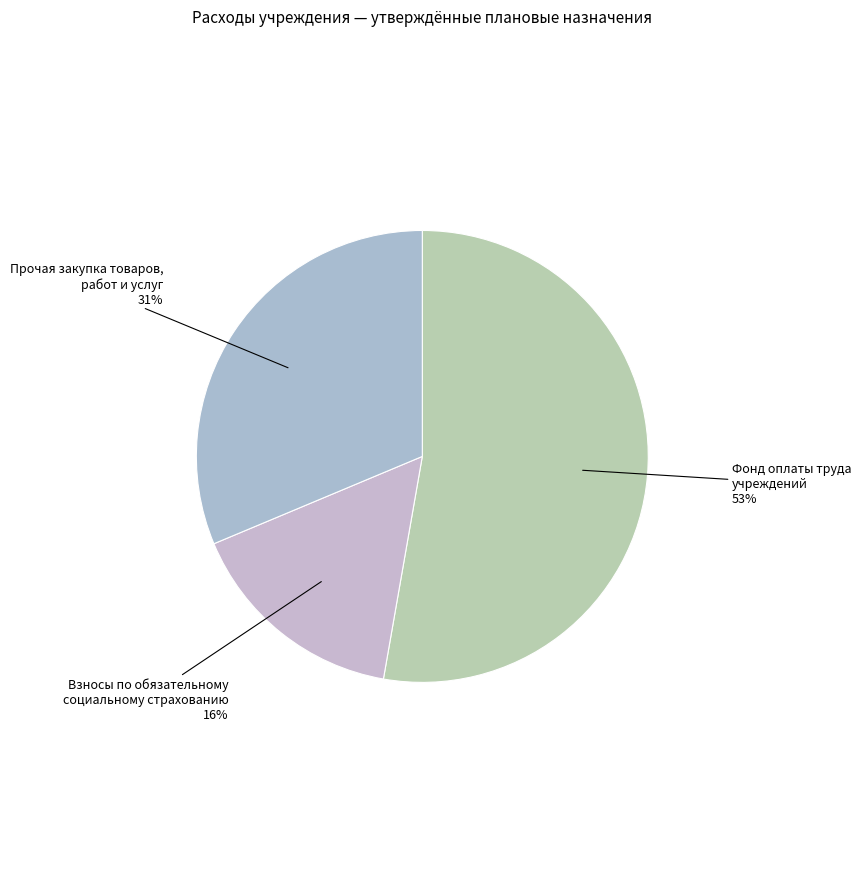

How many segments does this pie chart have?

3